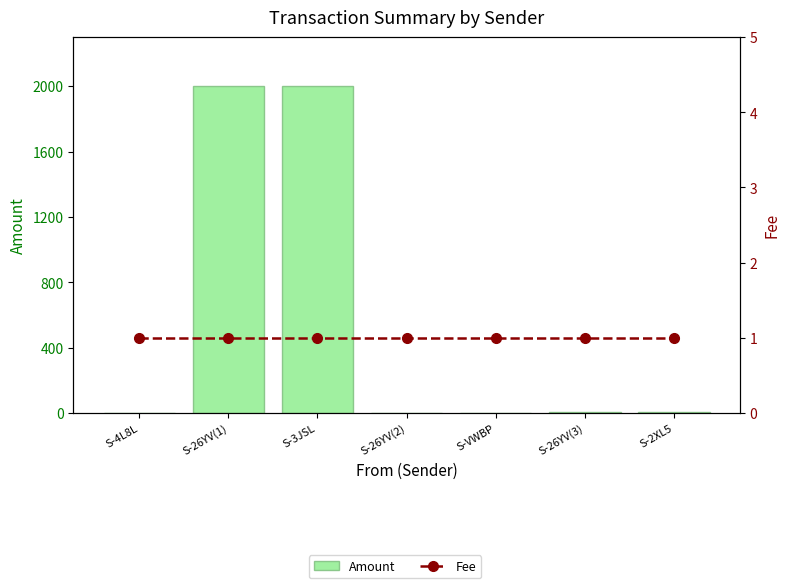

List the series in order of their peak value, highest first.

Amount, Fee